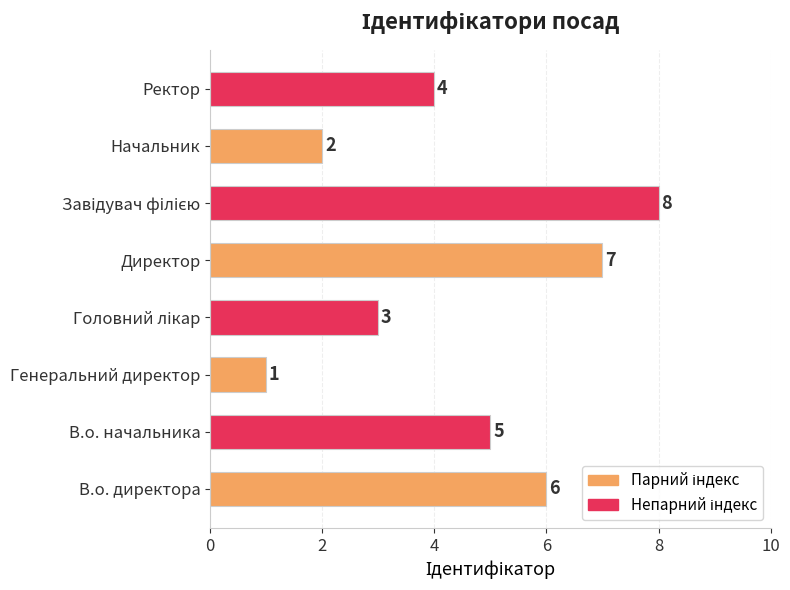

What is the smallest value displayed?

1